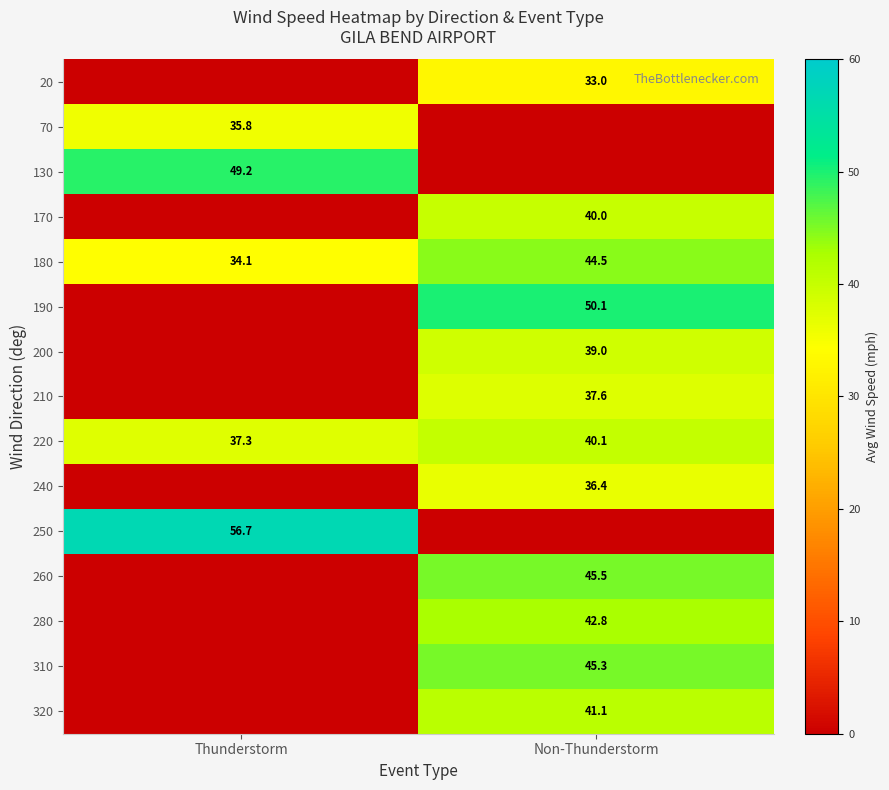

Is it true that 220 equals 40.1 at Non-Thunderstorm?

True